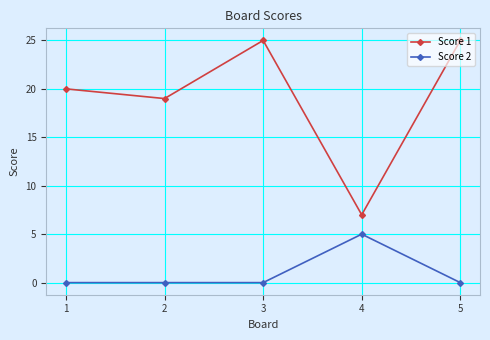

What are all the series names shown in the legend?

Score 1, Score 2